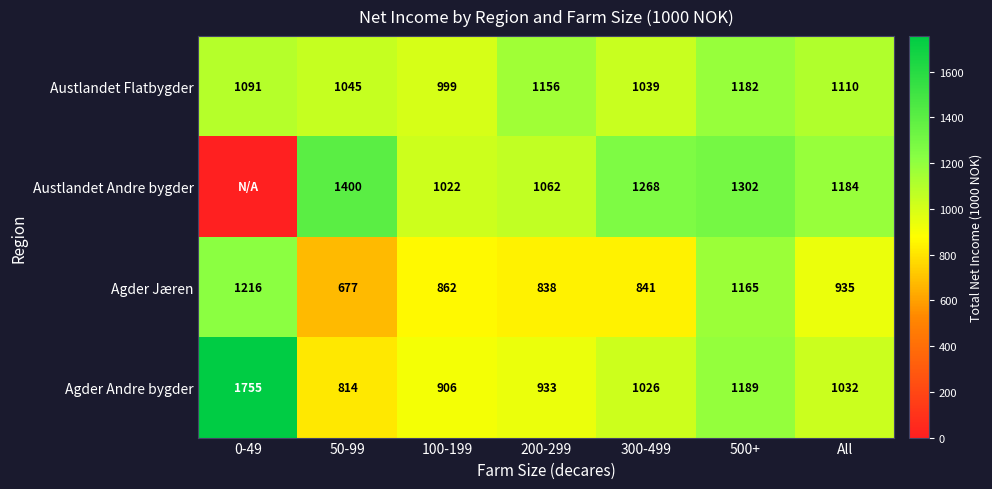

What is the difference between the maximum and minimum values in the Agder Andre bygder series?

941